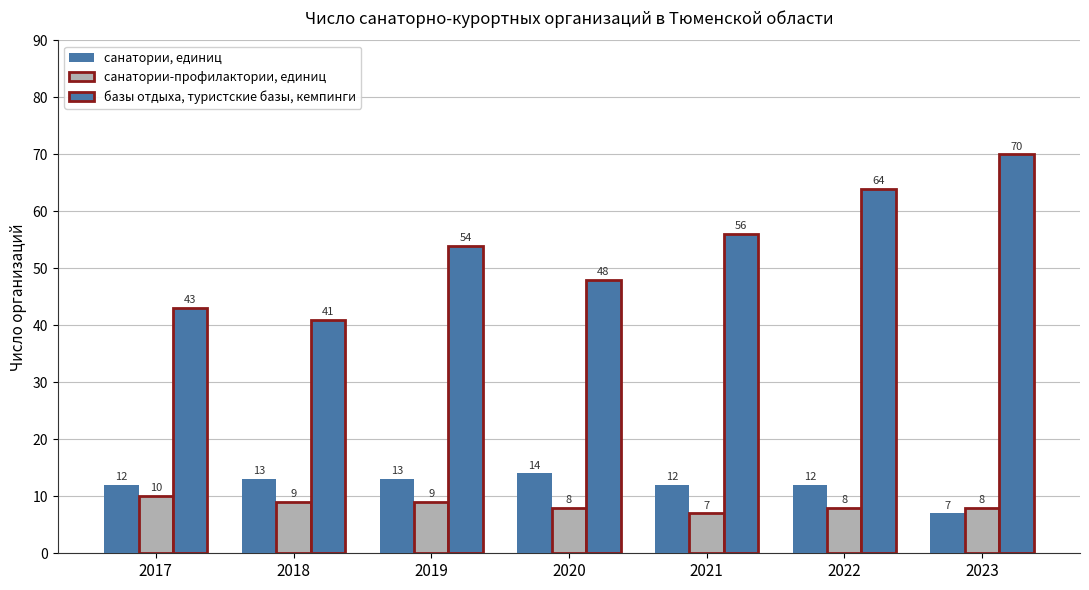

What is the difference between the базы отдыха, туристские базы, кемпинги values at 2020 and 2021?

8